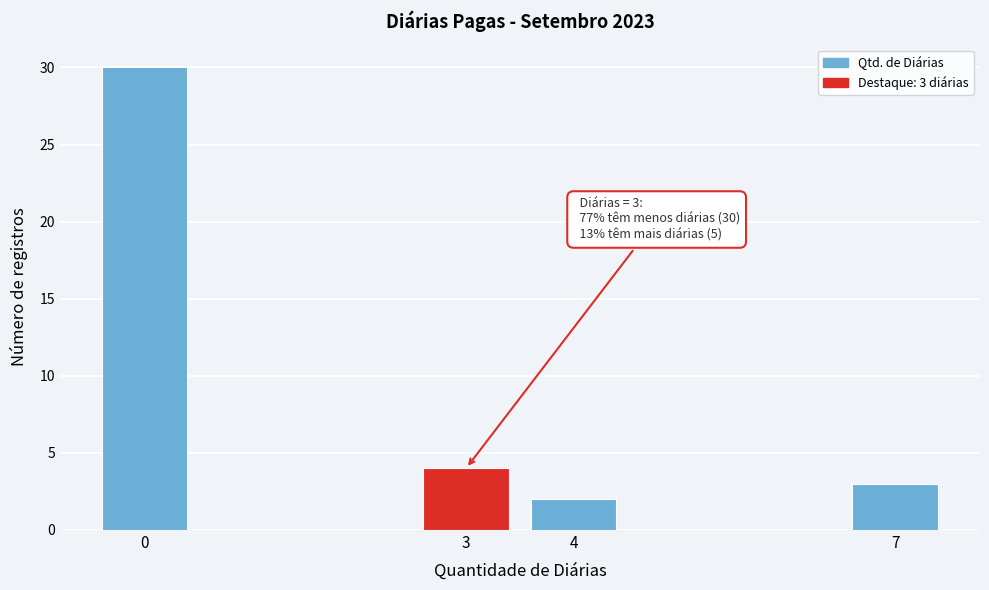

Over which range of the x-axis is the bar tallest?

-0.5 to 0.5